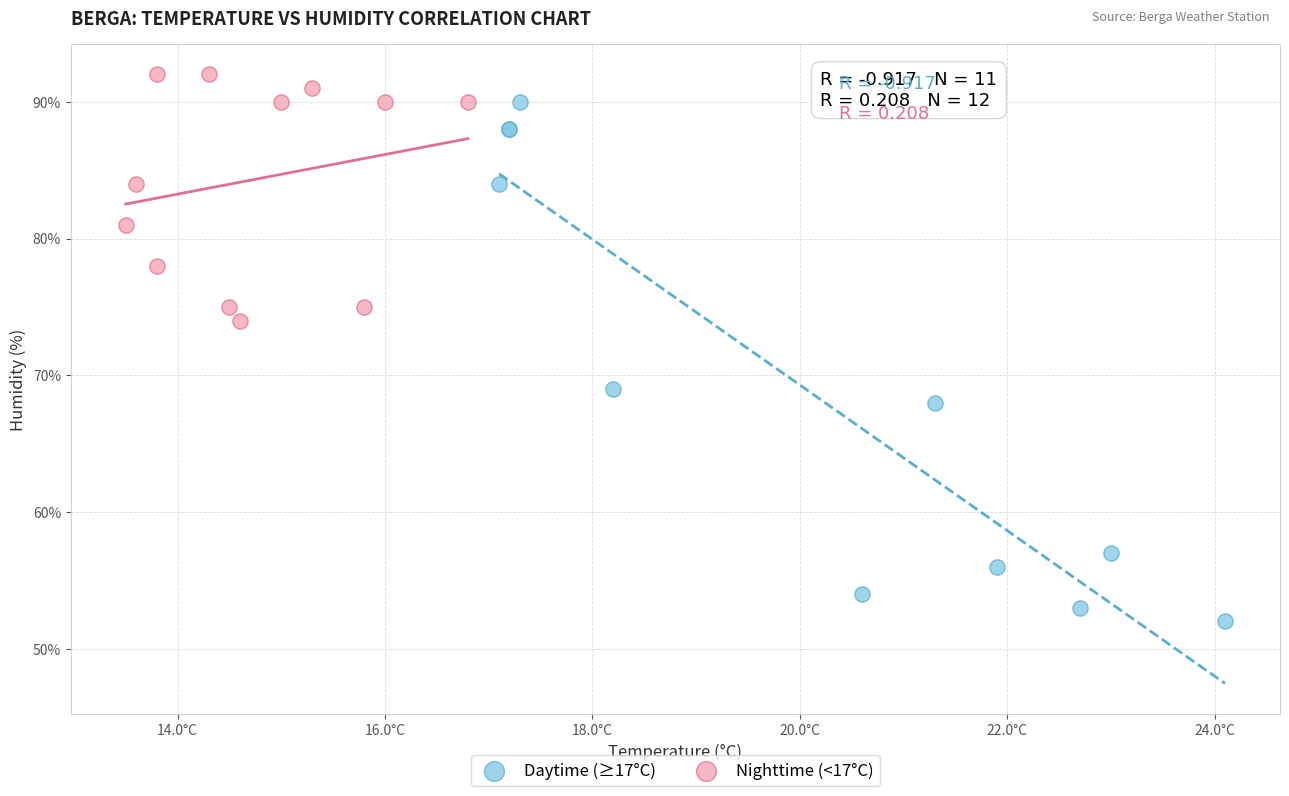

What are all the series names shown in the legend?

Daytime (≥17°C), Nighttime (<17°C)